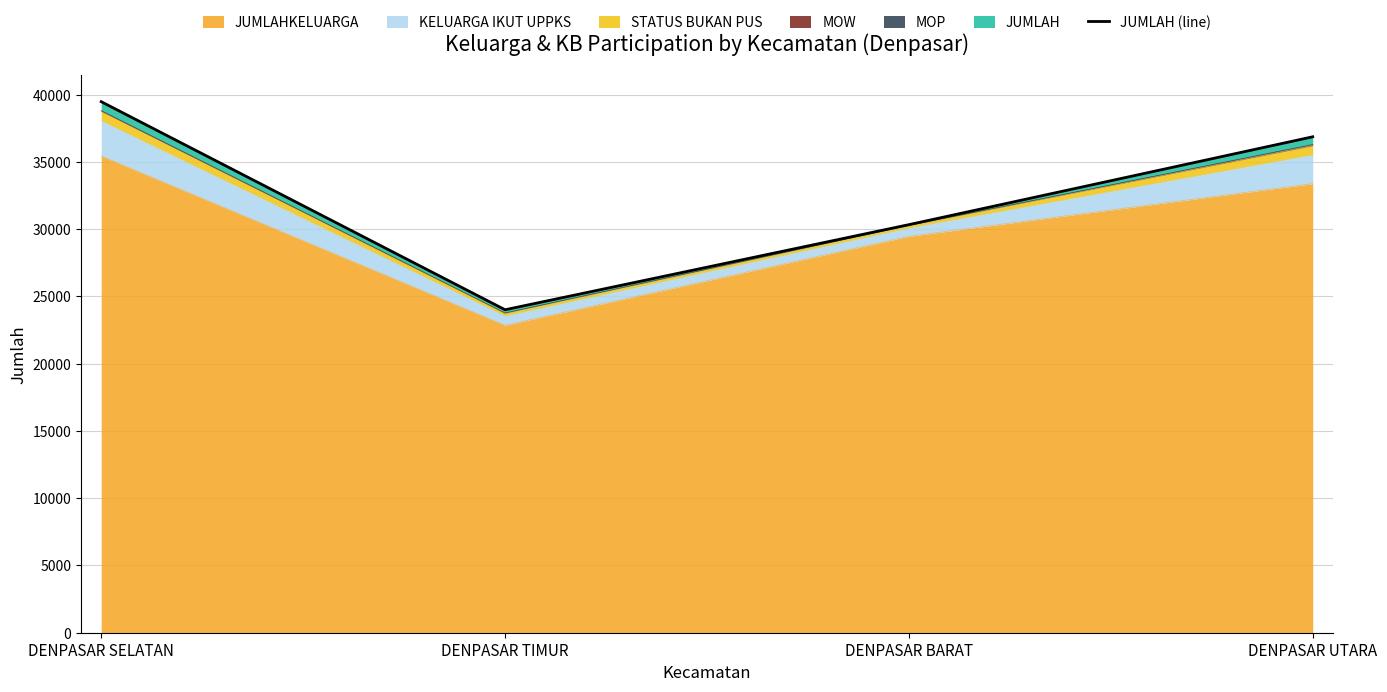

The chart shows a value of 51050 at DENPASAR BARAT. True or false?

False